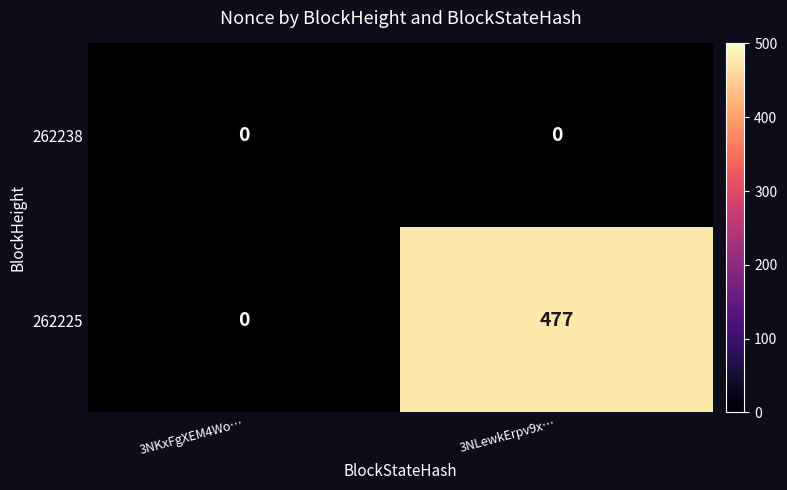

Count the number of data series in this chart.

2